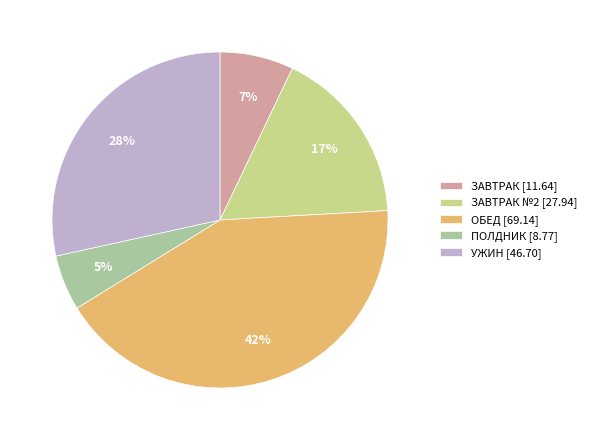

Combined, do ОБЕД [69.14] and ЗАВТРАК [11.64] account for over 50%?

No